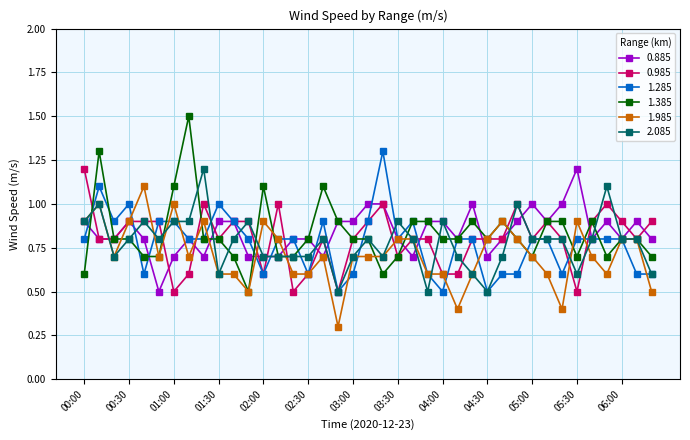

What is the greatest value displayed?

1.5